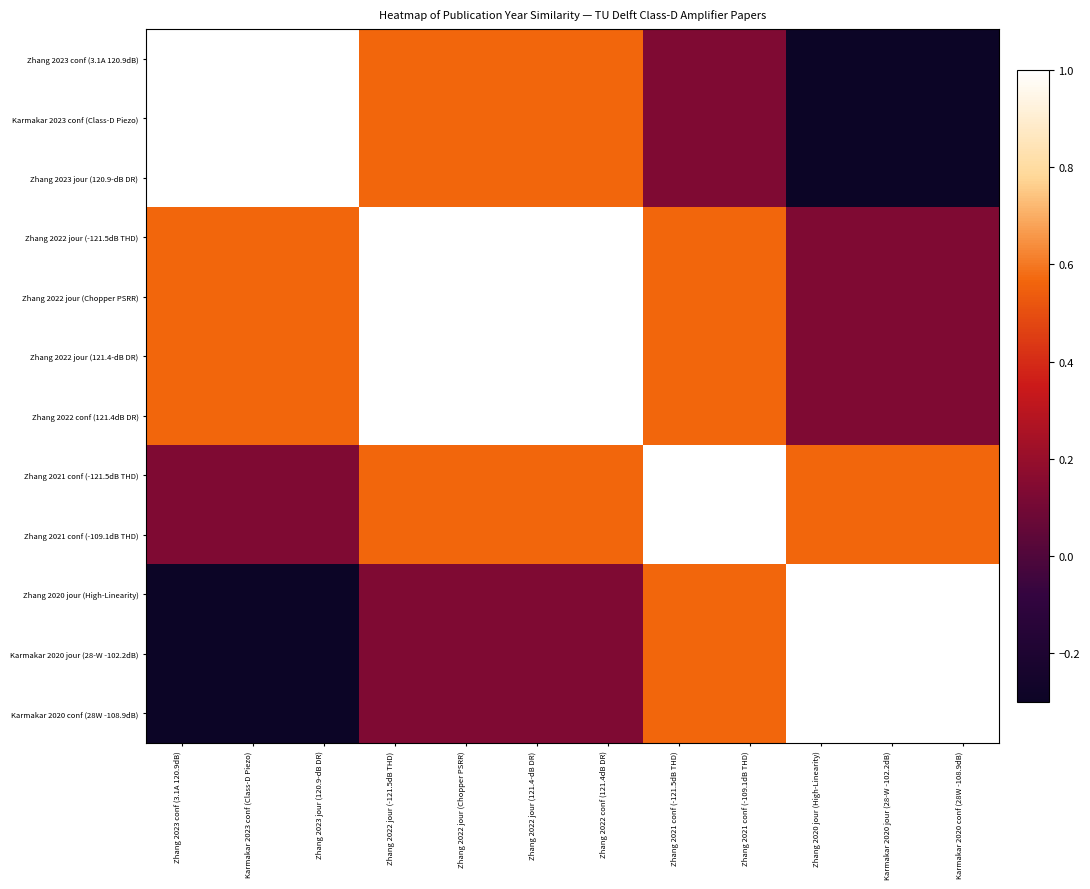

Between Zhang 2023 jour (120.9-dB DR) and Karmakar 2023 conf (Class-D Piezo), which is larger?

Zhang 2023 jour (120.9-dB DR)